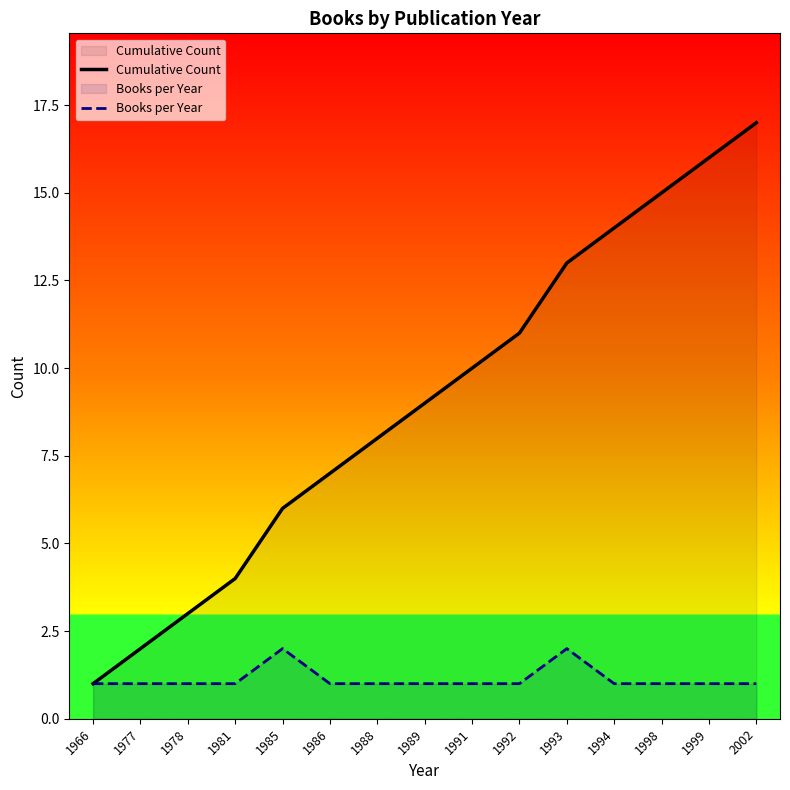

What is the total value across all series at 1988?

9